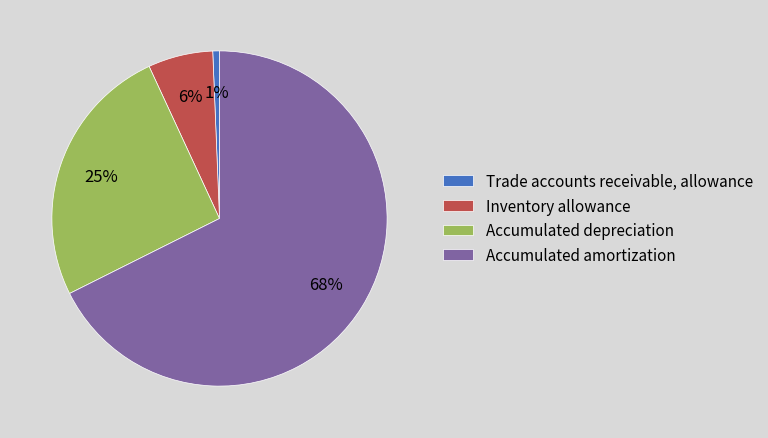

Rank the categories by value from highest to lowest.

Accumulated amortization, Accumulated depreciation, Inventory allowance, Trade accounts receivable, allowance